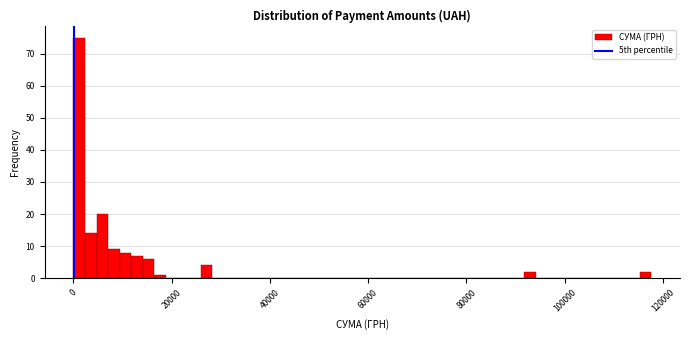

Read against the x-axis, roughly where is the centre of the tallest bar?

2000